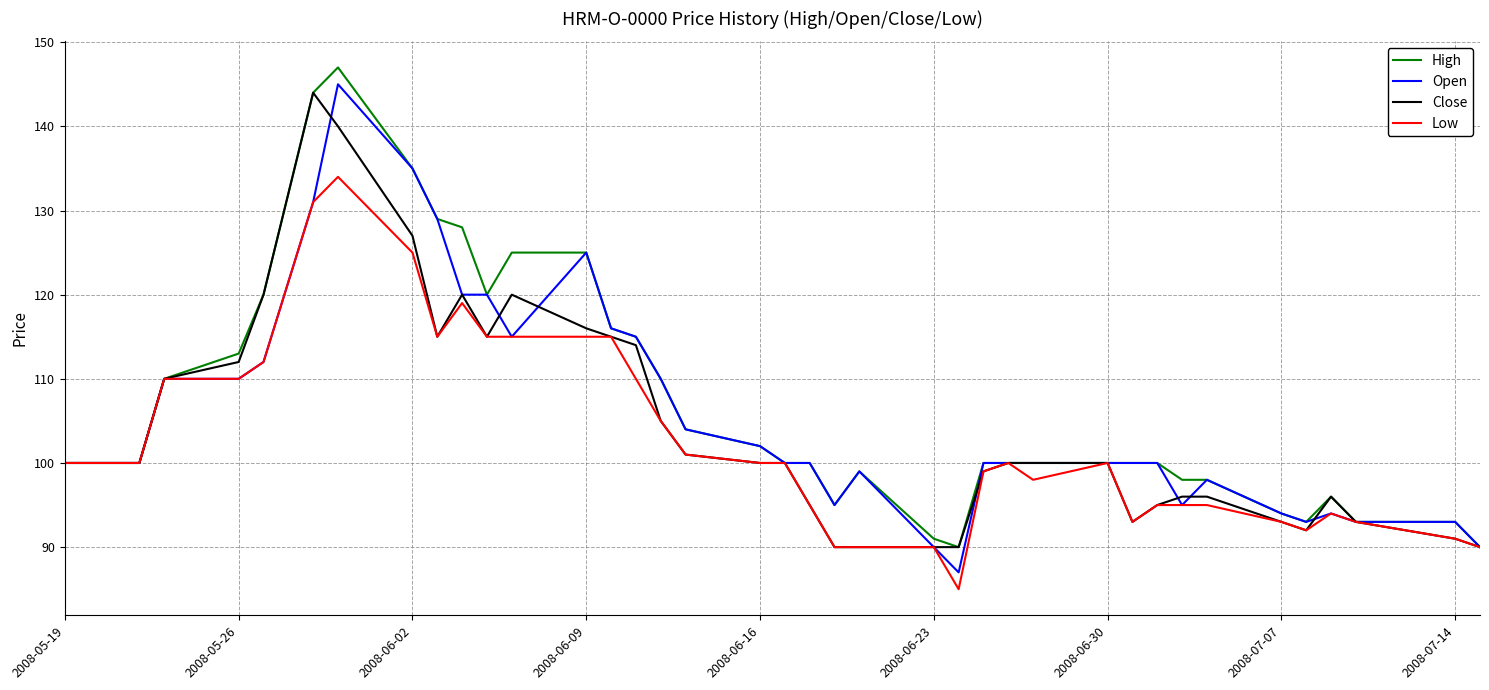

What is the greatest value displayed?

147